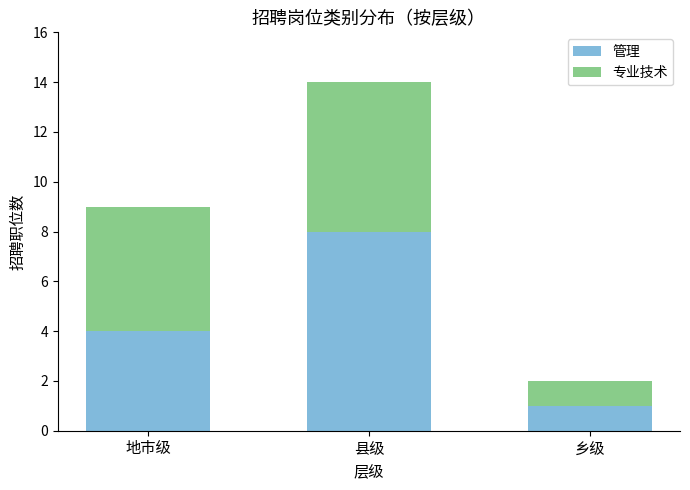

Rank the categories by 管理 value from lowest to highest.

乡级, 地市级, 县级